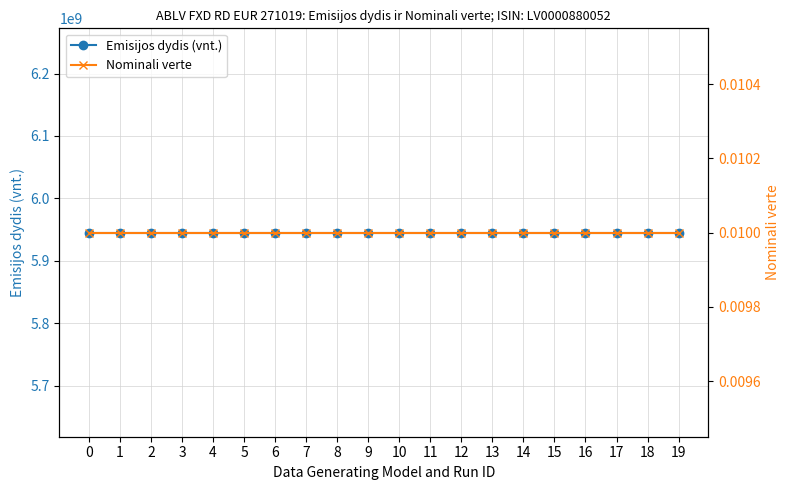

True or false: Nominali verte and Emisijos dydis (vnt.) cross at least once.

False